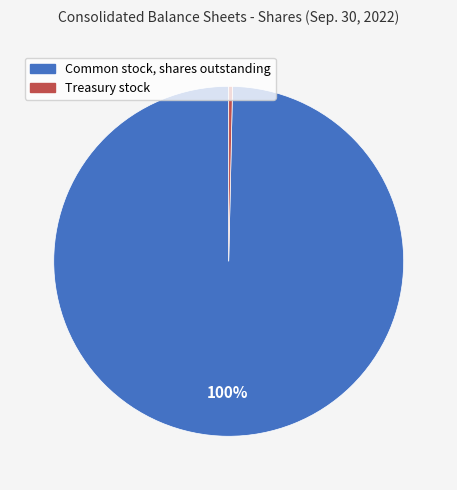

How many slices are in this pie chart?

2